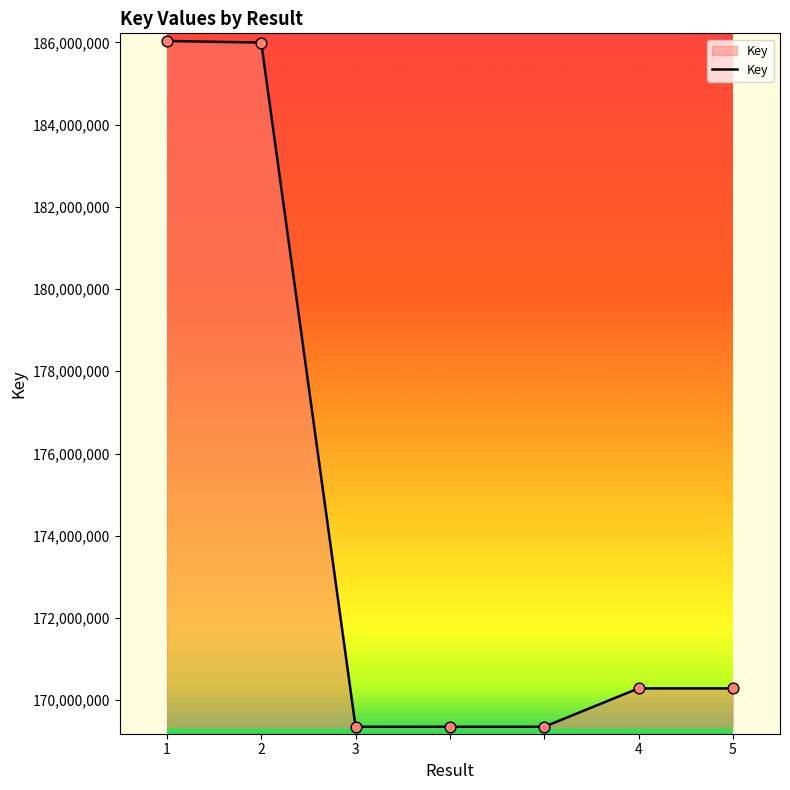

What is the difference between the maximum and minimum values?

16683022